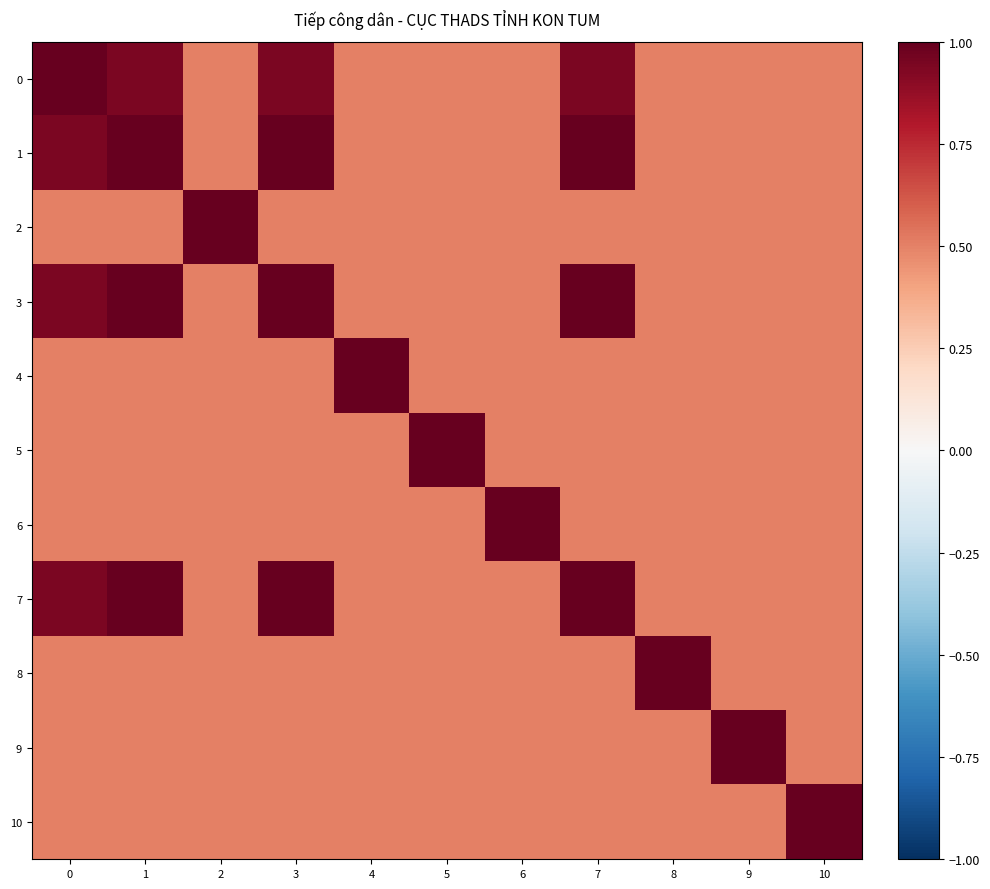

Which series has the largest total across all categories?

1